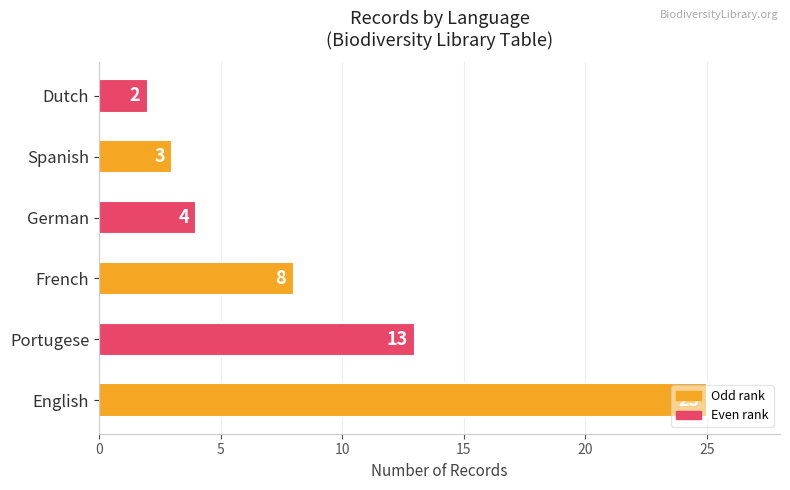

The value at Dutch is 4. True or false?

False